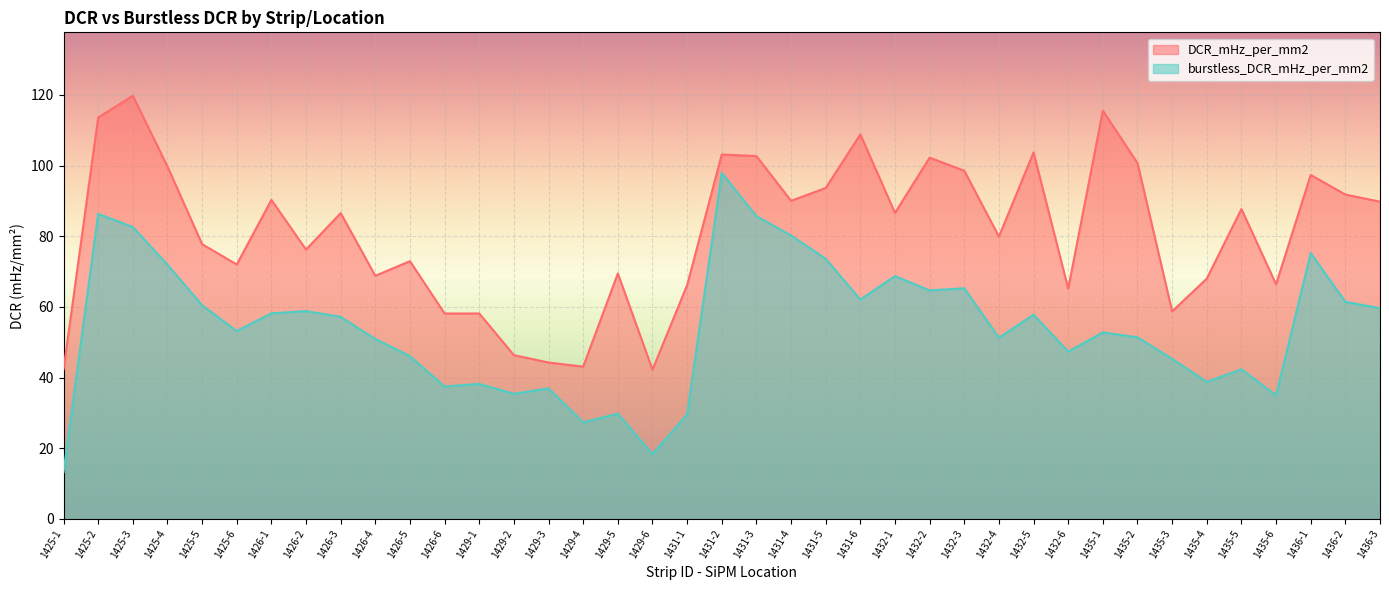

Which series has the largest range (max minus min)?

burstless_DCR_mHz_per_mm2